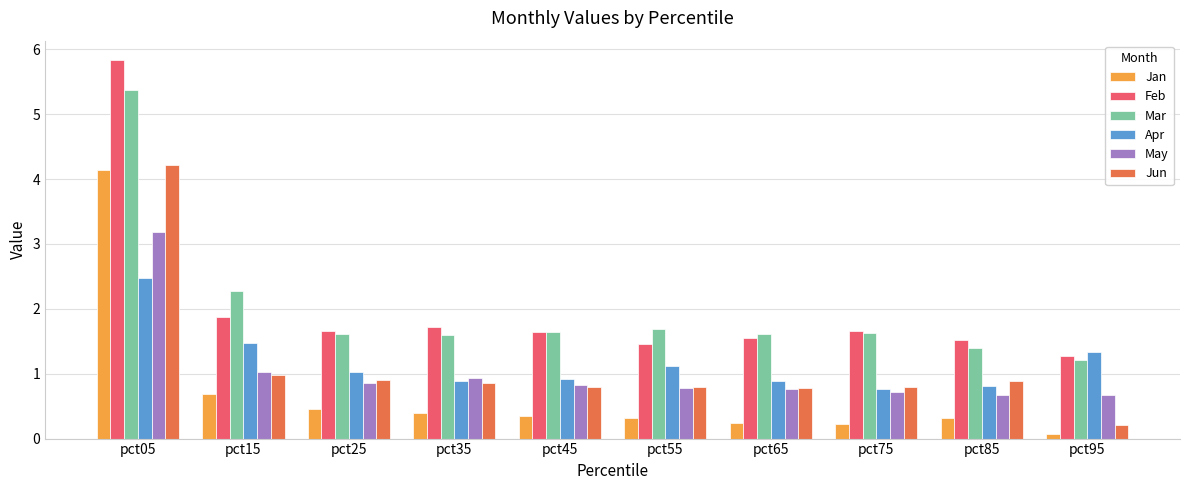

Which series has the widest spread of values?

Feb